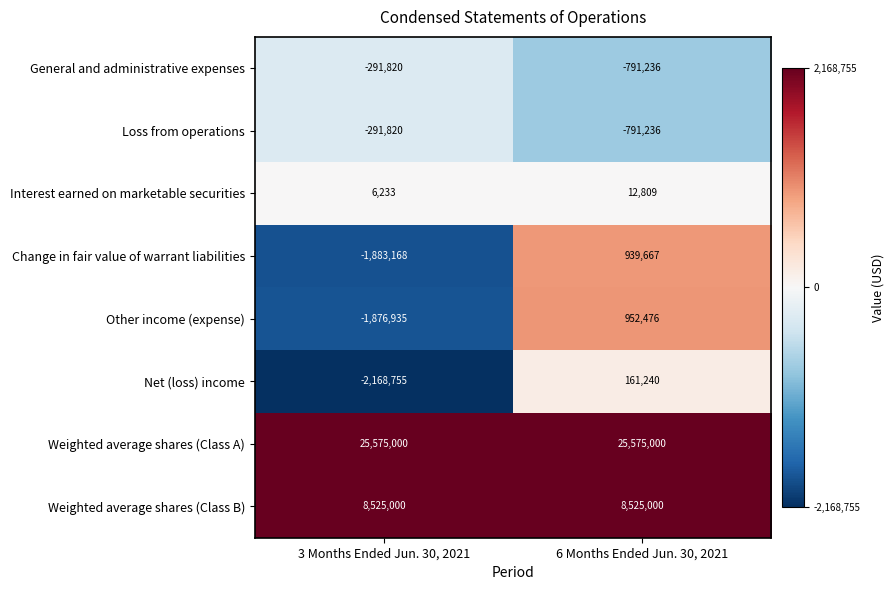

What is the minimum value shown in the chart?

-2168755